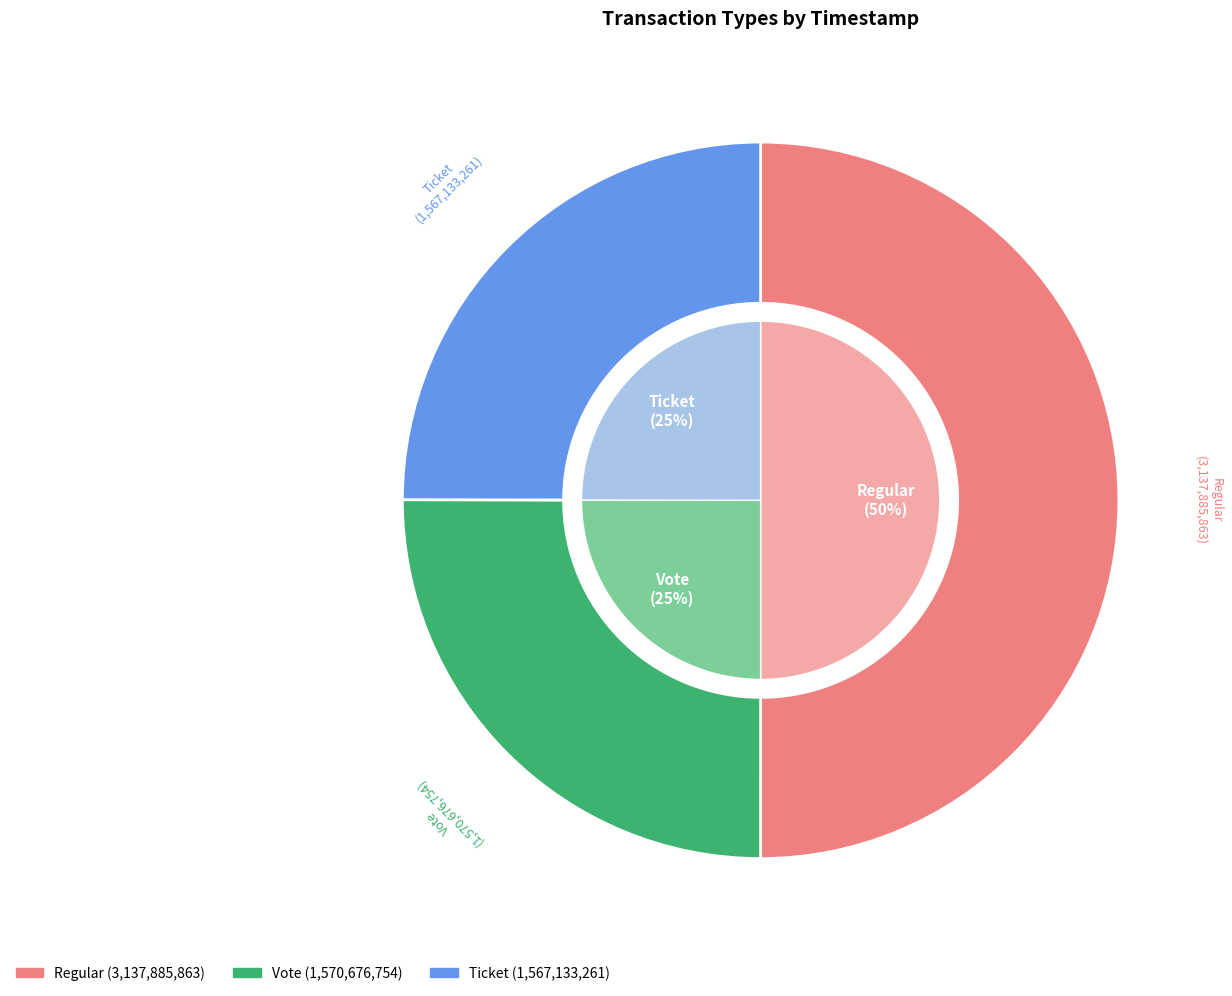

Between Ticket and Vote, which is larger?

Vote